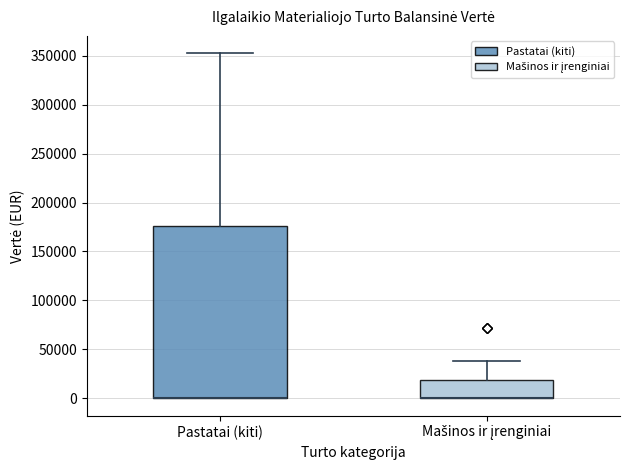

Reading left to right, read every box against the y-axis: the position of its median line, the range the box covers, and the ends of its whiskers. The values are not printed on the chart, so give them approximately, as read against the axis.

Pastatai (kiti): median 0 (drawn on the box's lower edge), box 0 to 175000, whiskers 0 to 350000
Mašinos ir įrenginiai: median 0 (drawn on the box's lower edge), box 0 to 20000, whiskers 0 to 40000